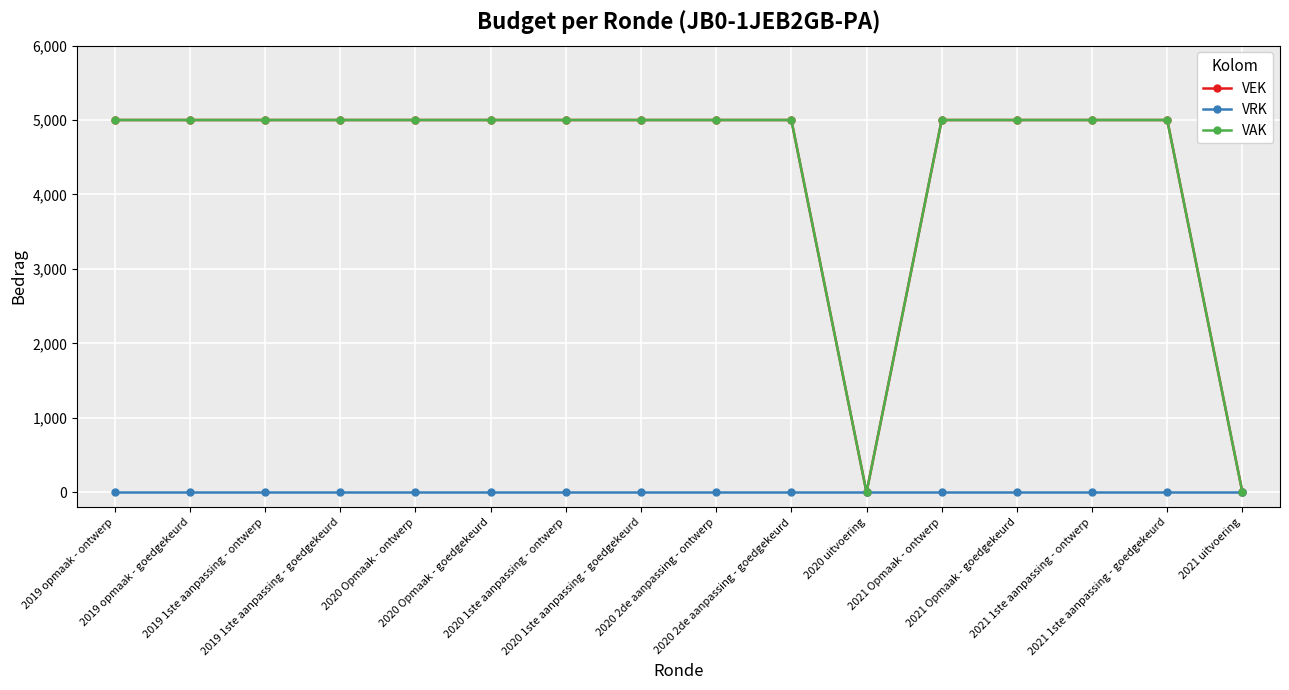

Is this an area chart (filled region under the line)?

No